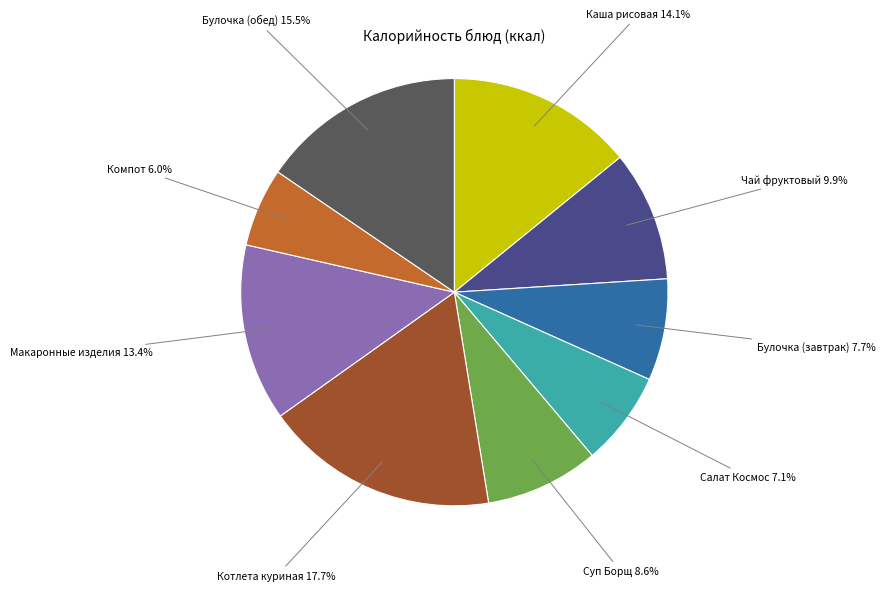

Does Компот 6.0% account for over 50% of the chart?

No